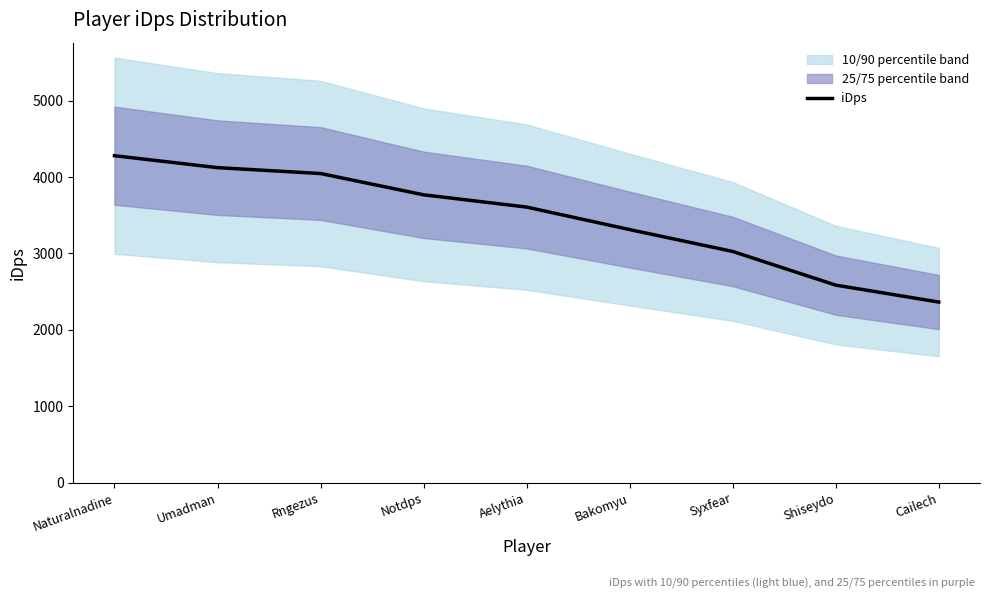

Is this an area chart (filled region under the line)?

No